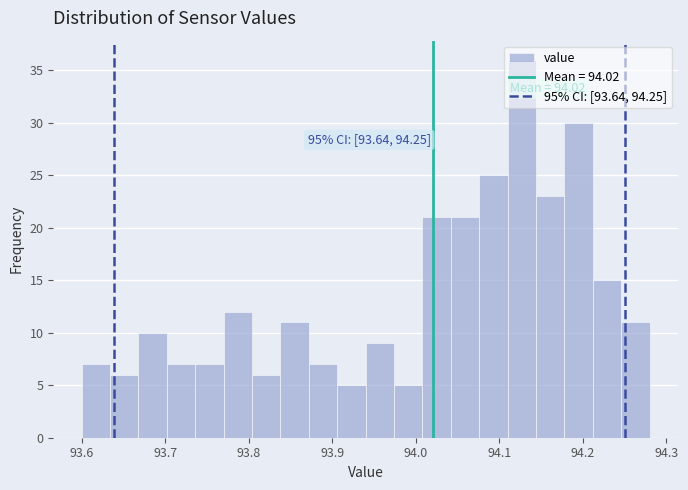

Around what value on the x-axis is the tallest bar? Give the approximate position of its centre, as read against the axis.

94.13